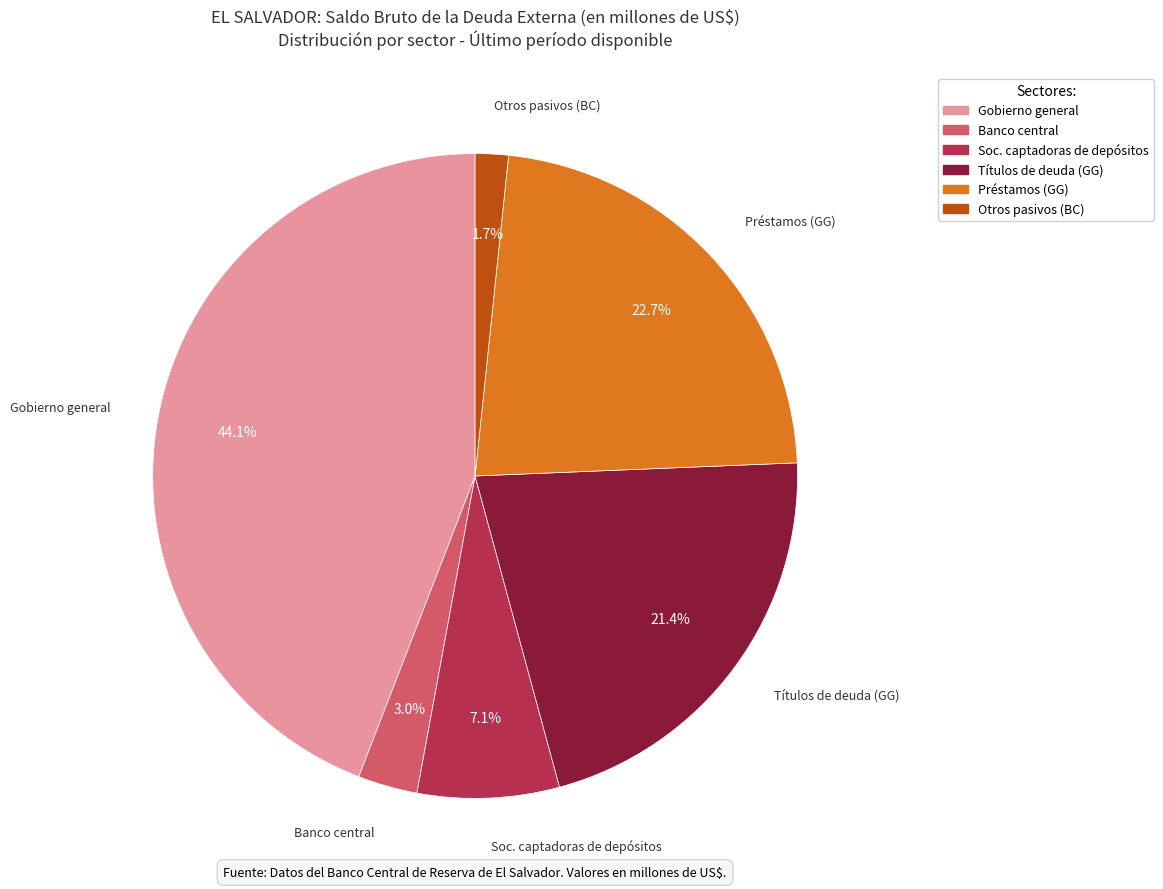

Is there a majority slice in this chart?

No